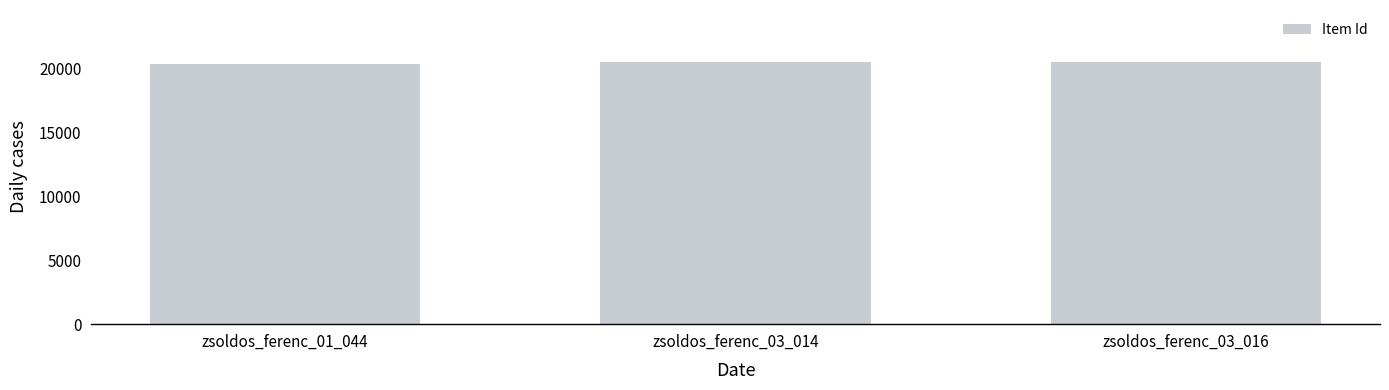

What is the sum of all values?

61421